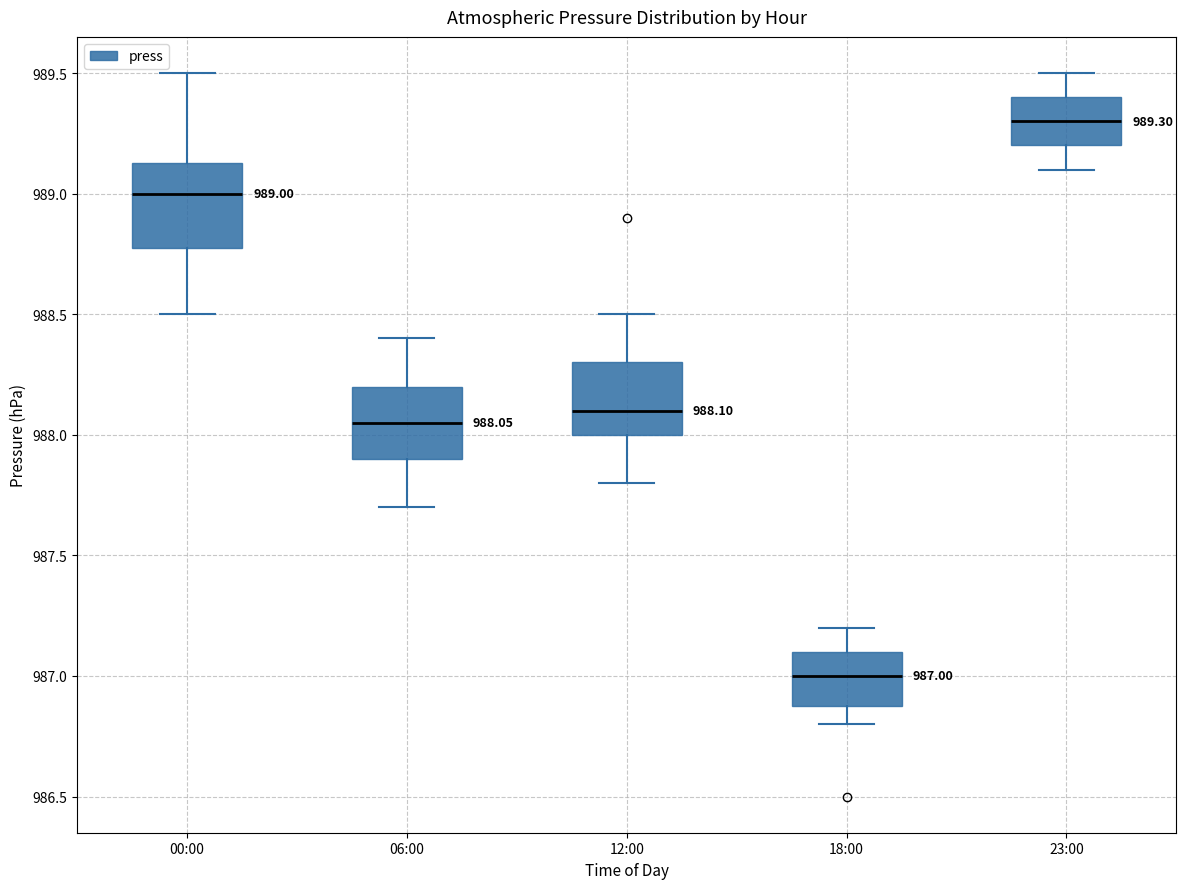

Which box has the lowest median line?

18:00